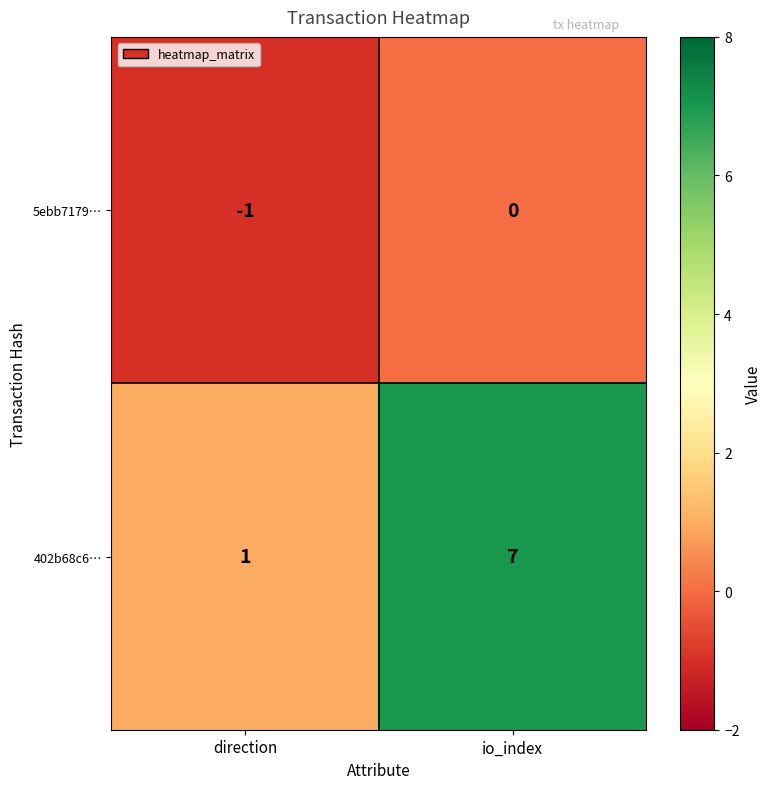

Rank the series at io_index from highest to lowest value.

402b68c6…, 5ebb7179…